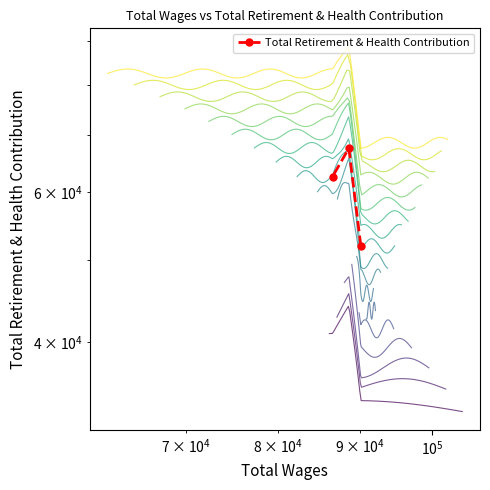

Count the number of values greater than 62527.

1